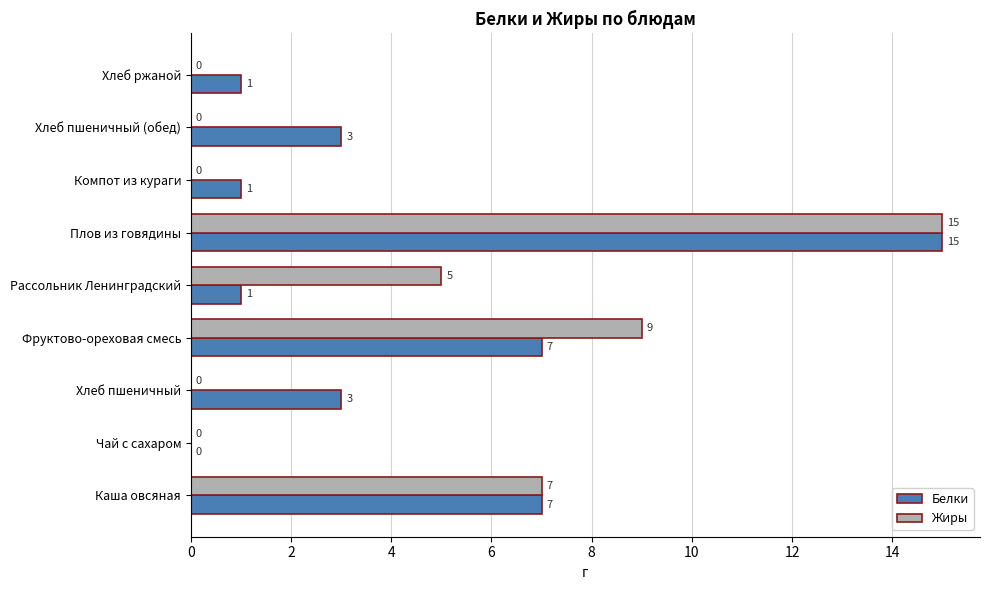

Which category has the highest value across all series?

Плов из говядины